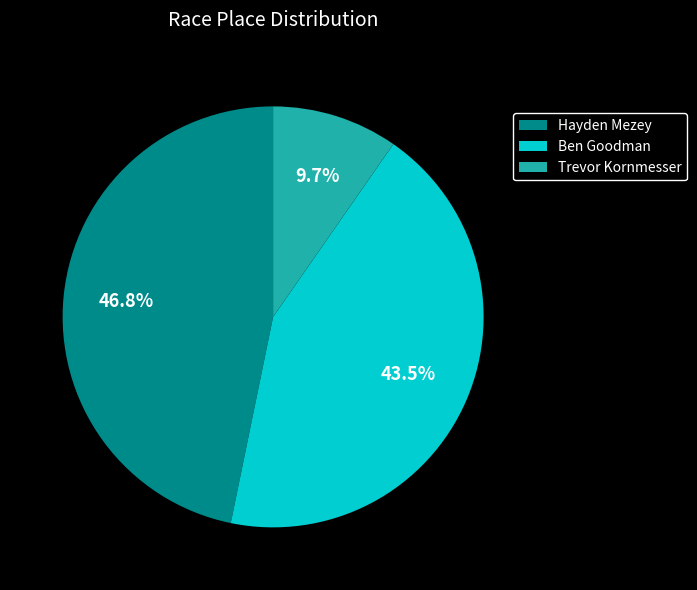

Rank the categories by value from lowest to highest.

Trevor Kornmesser, Ben Goodman, Hayden Mezey